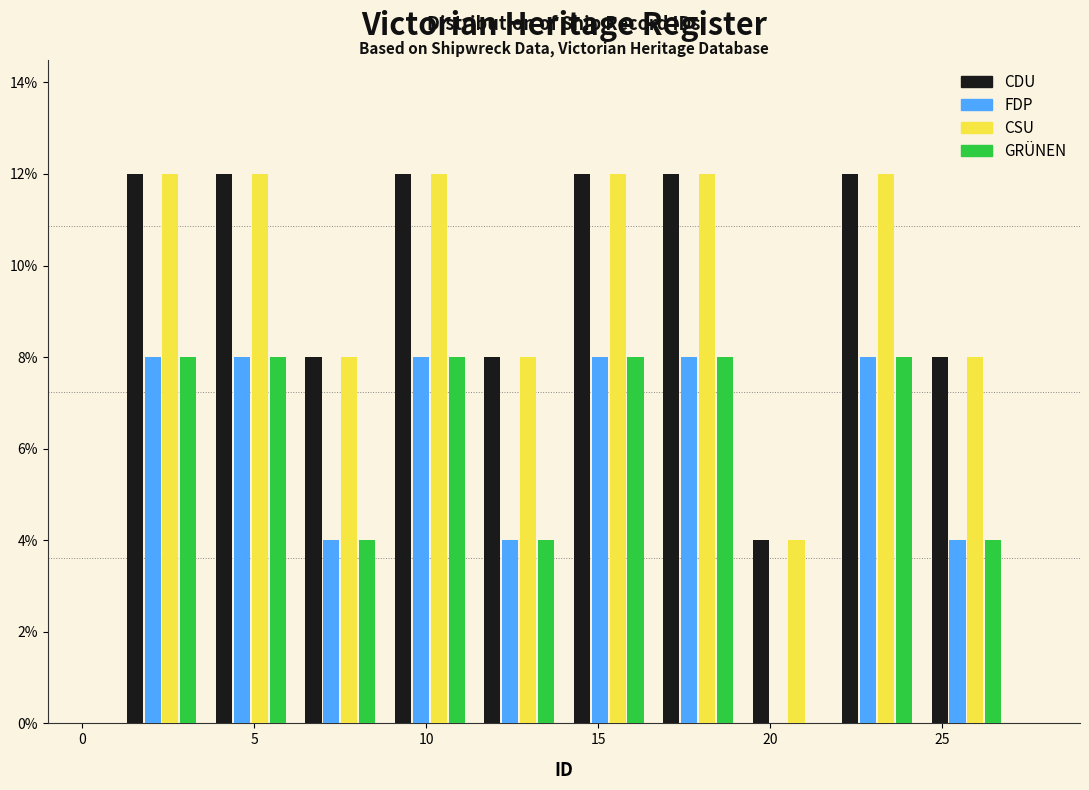

Reading left to right, transcribe this chart: for each range on the x-axis, give the height of each series' bar. Neither the bar edges nor the heights are printed on the chart, so give them approximately, as read against the axes.

1.0 to 3.6: CDU=12	FDP=8	CSU=12	GRÜNEN=8
3.6 to 6.2: CDU=12	FDP=8	CSU=12	GRÜNEN=8
6.2 to 8.8: CDU=8	FDP=4	CSU=8	GRÜNEN=4
8.8 to 11.4: CDU=12	FDP=8	CSU=12	GRÜNEN=8
11.4 to 14.0: CDU=8	FDP=4	CSU=8	GRÜNEN=4
14.0 to 16.6: CDU=12	FDP=8	CSU=12	GRÜNEN=8
16.6 to 19.2: CDU=12	FDP=8	CSU=12	GRÜNEN=8
19.2 to 21.8: CDU=4	FDP=0	CSU=4	GRÜNEN=0
21.8 to 24.4: CDU=12	FDP=8	CSU=12	GRÜNEN=8
24.4 to 27.0: CDU=8	FDP=4	CSU=8	GRÜNEN=4